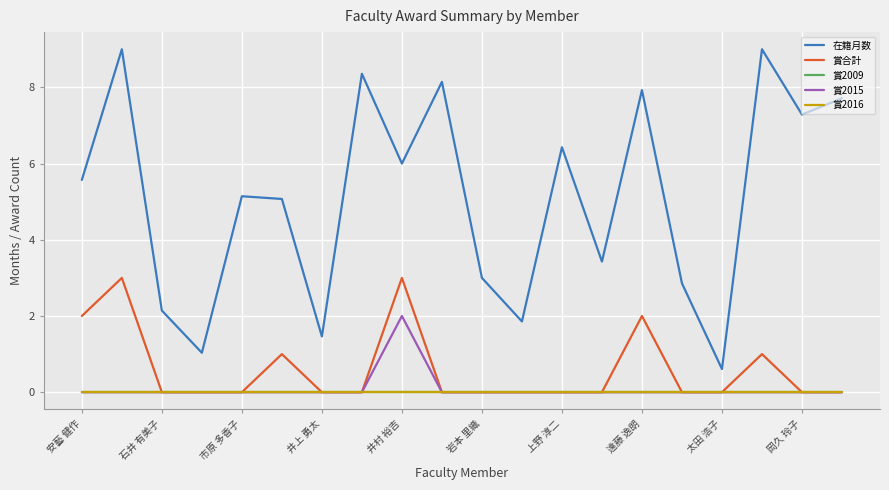

Is this an area chart (filled region under the line)?

No